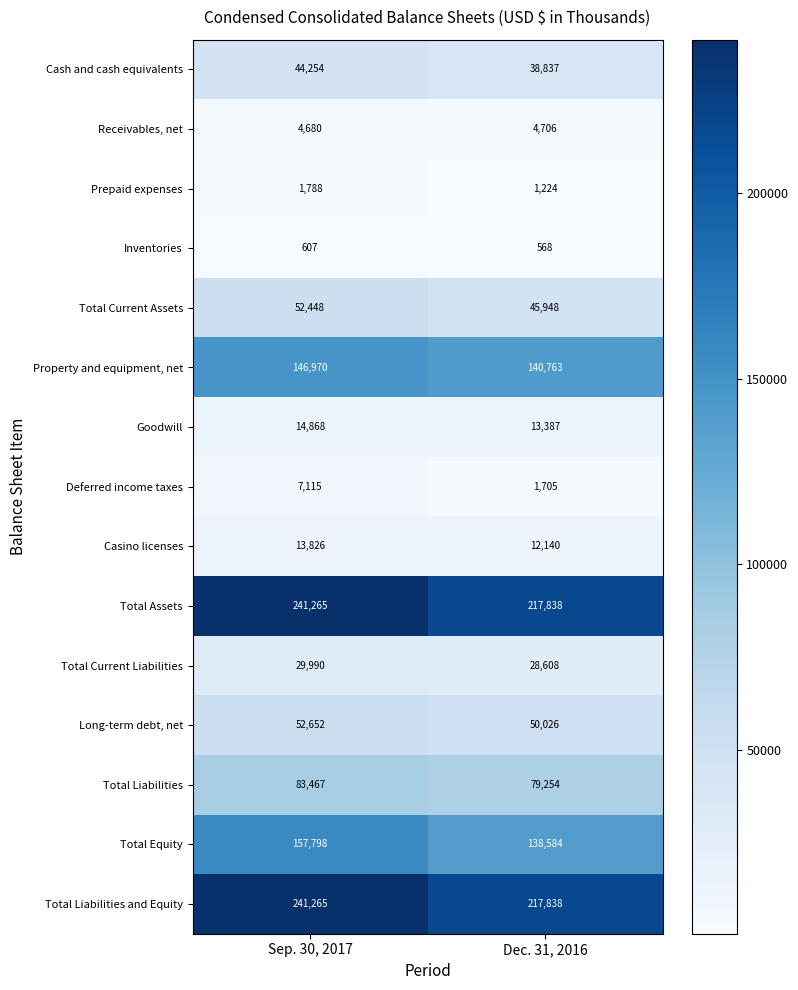

Which category has the lowest value across all series?

Dec. 31, 2016